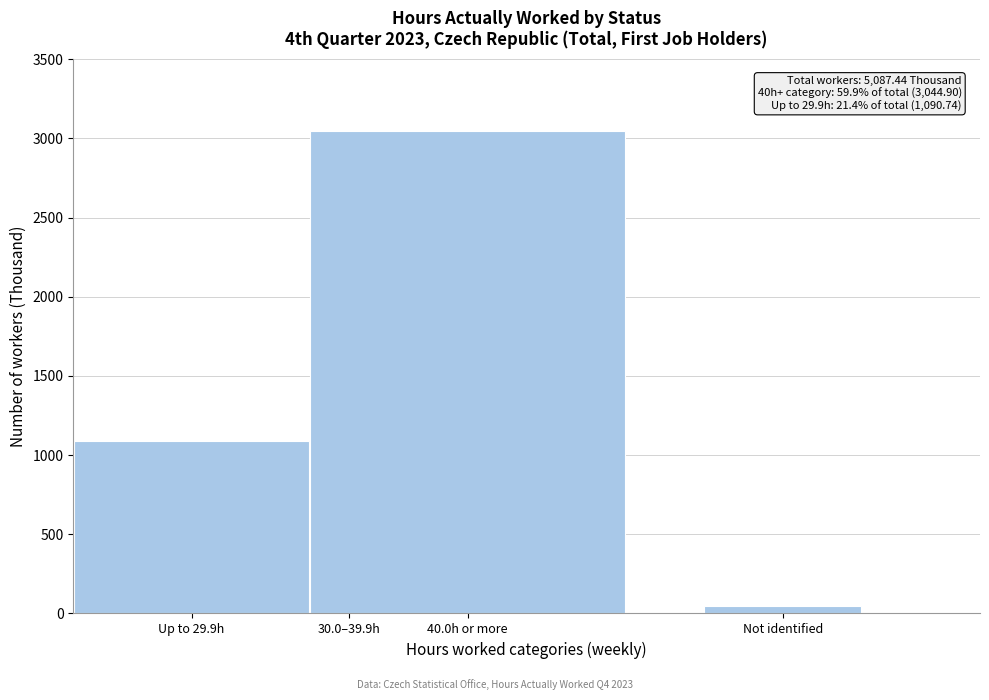

Reading left to right, what are all the values shown in this chart?

1090.7	906.1	3044.9	45.7